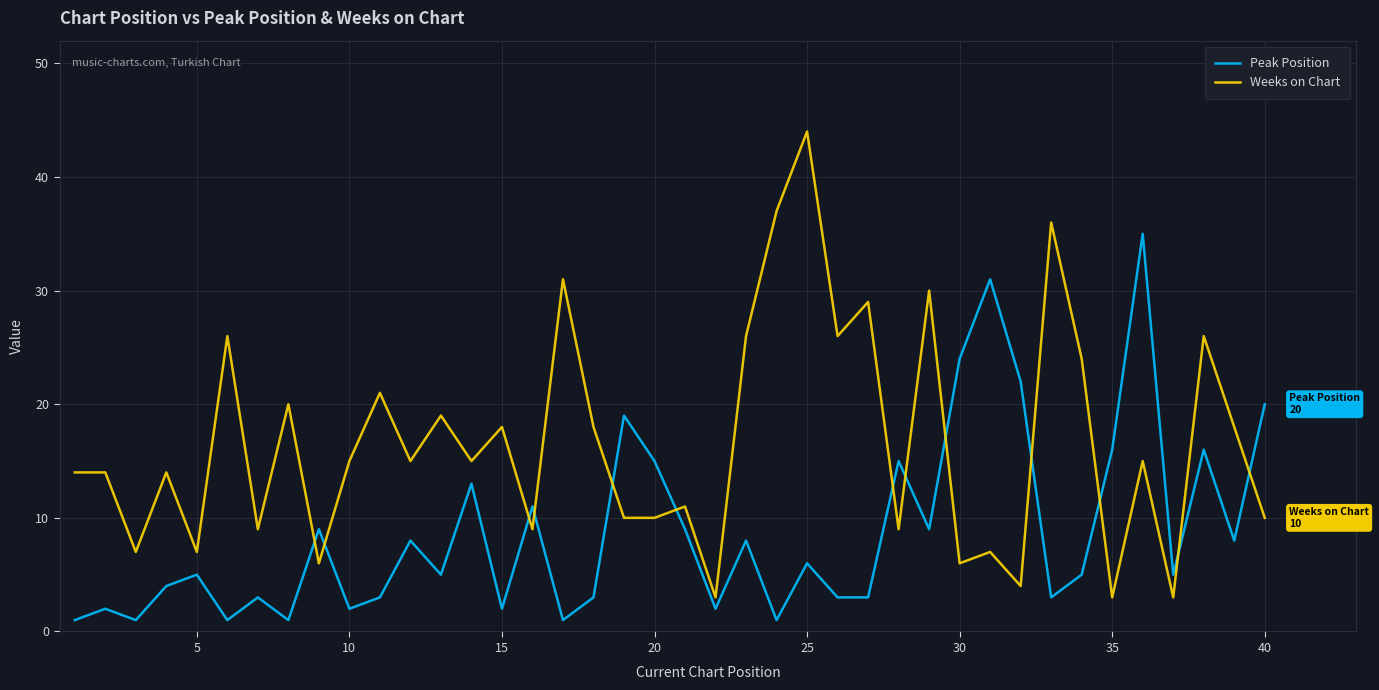

Reading right to left, what are all the values shown in this chart?

Peak Position: 20	8	16	5	35	16	5	3	22	31	24	9	15	3	3	6	1	8	2	9	15	19	3	1	11	2	13	5	8	3	2	9	1	3	1	5	4	1	2	1
Weeks on Chart: 10	18	26	3	15	3	24	36	4	7	6	30	9	29	26	44	37	26	3	11	10	10	18	31	9	18	15	19	15	21	15	6	20	9	26	7	14	7	14	14